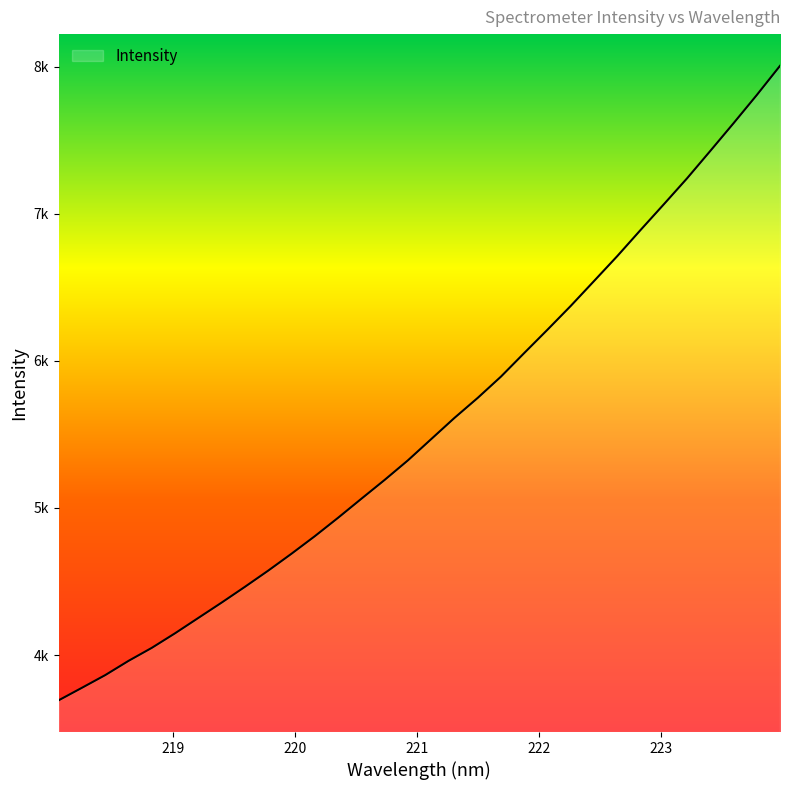

At which category does the chart reach its minimum across all series?

218.0596